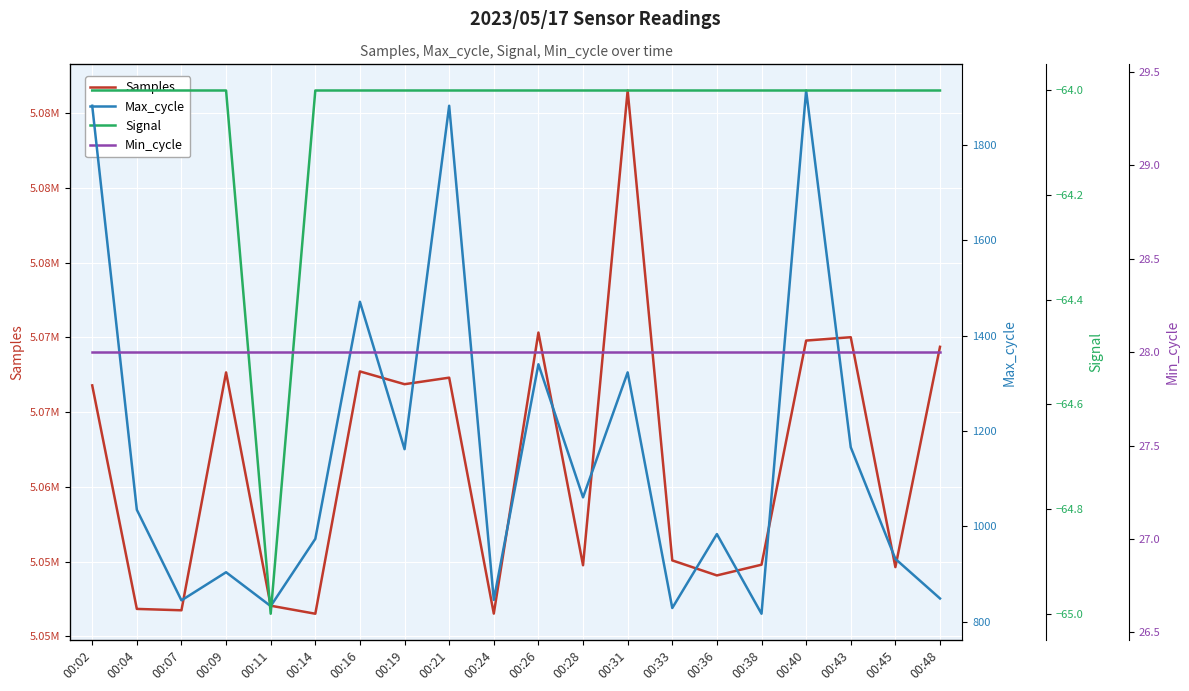

The value of Min_cycle at 00:40 is 28. True or false?

True